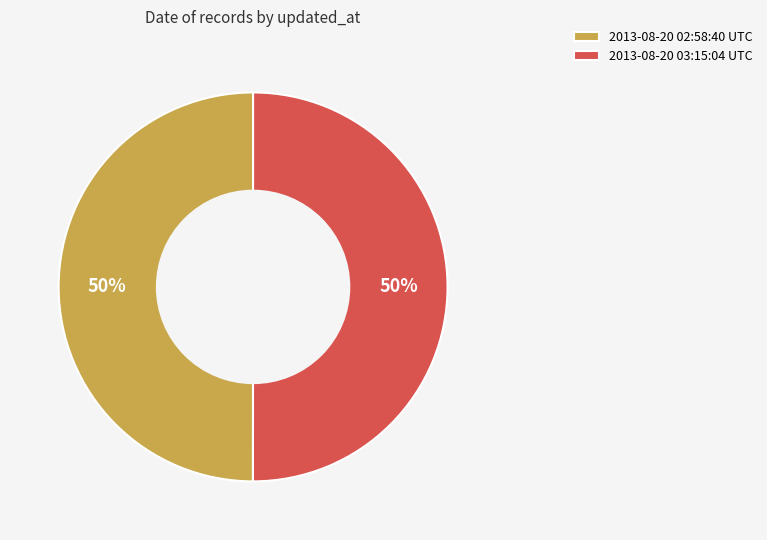

What is the ratio of the value at 2013-08-20 03:15:04 UTC to the value at 2013-08-20 02:58:40 UTC?

1.0